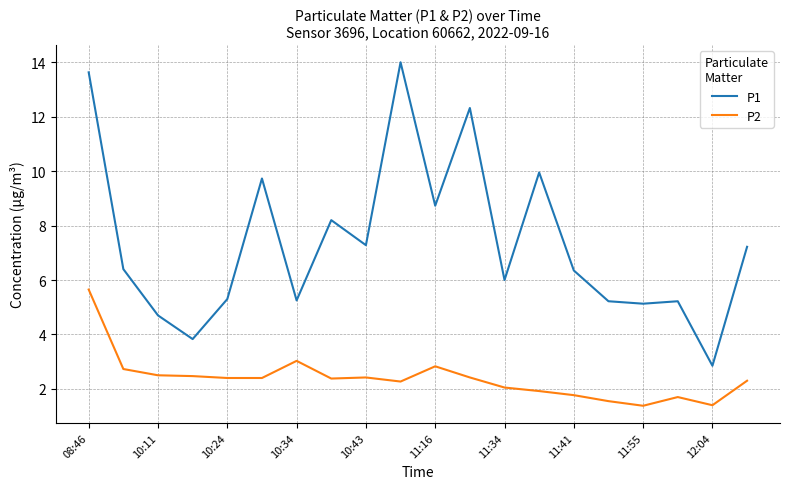

Which series has the largest range (max minus min)?

P1